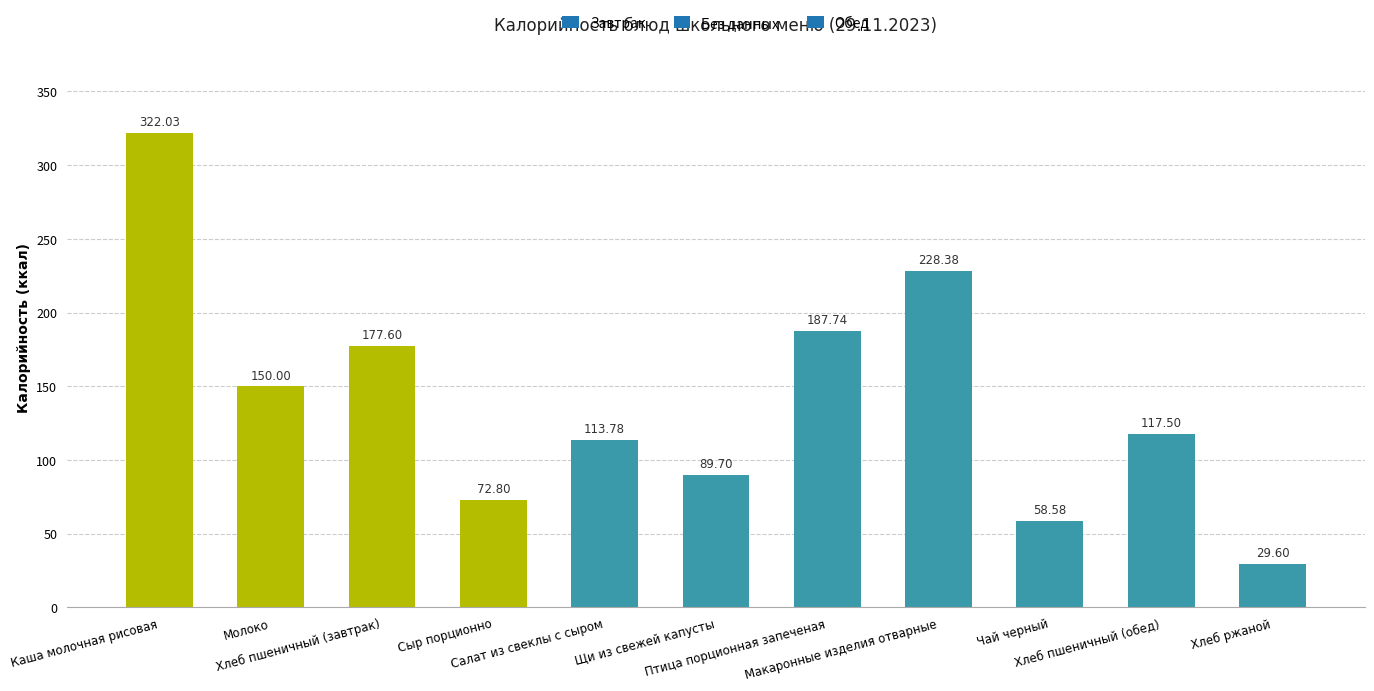

What is the difference between the second highest and minimum values?

198.8